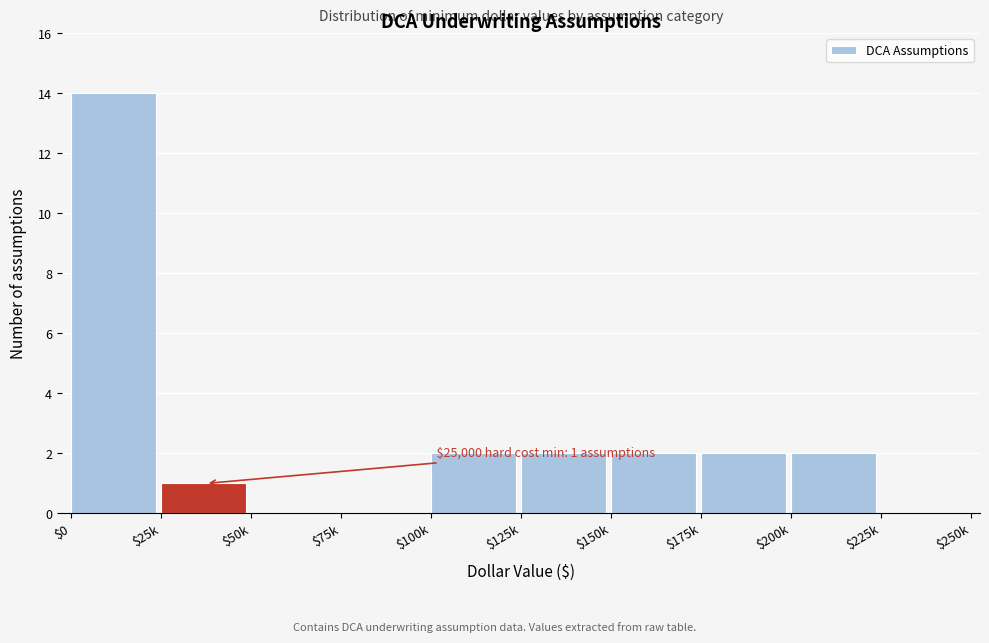

What is the maximum value shown in the chart?

14